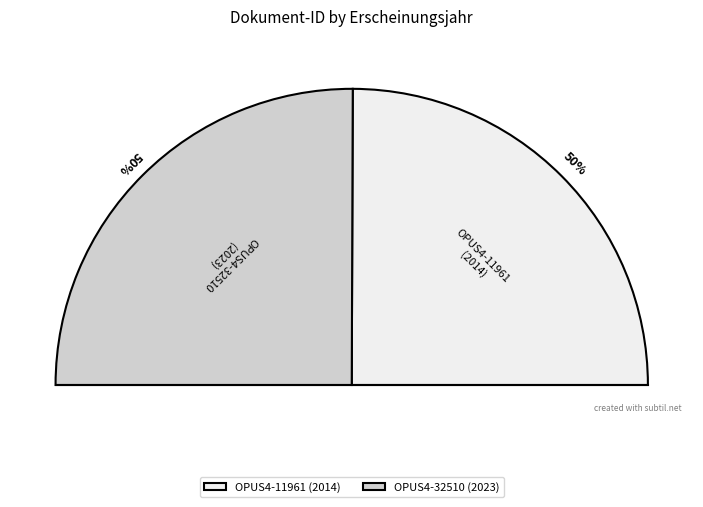

What is the majority slice?

OPUS4-32510